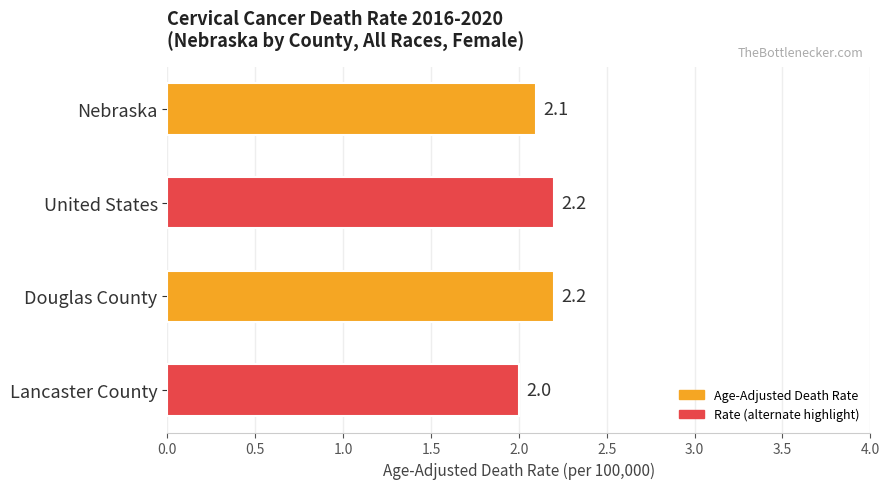

What is the ratio of the value at United States to the value at Nebraska?

1.0